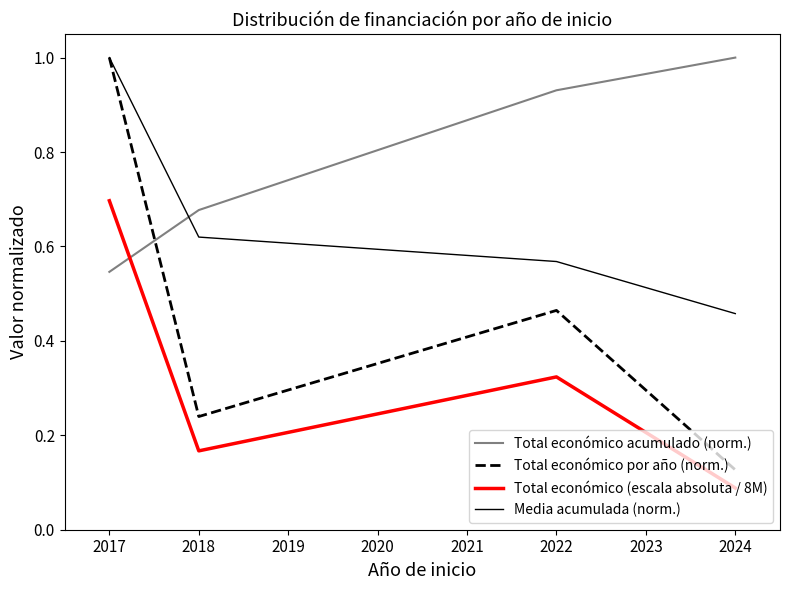

What is the maximum value shown in the chart?

1.0